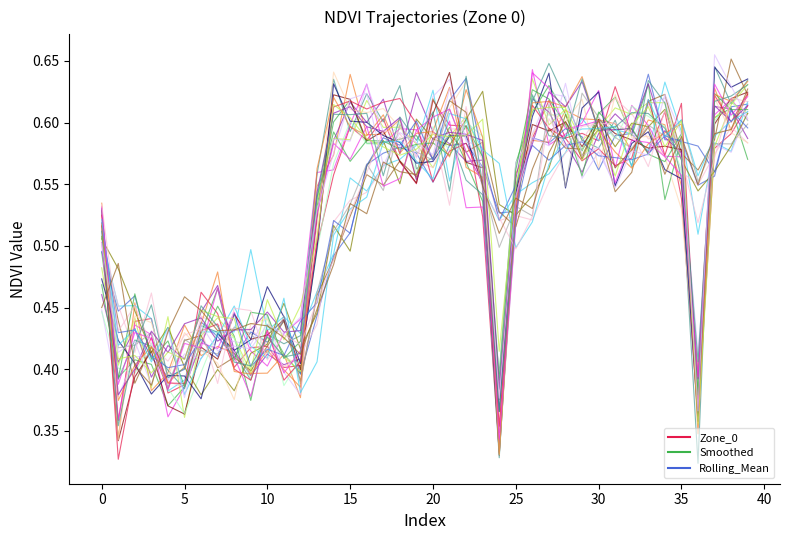

What is the label of the 3rd point from the right?

37